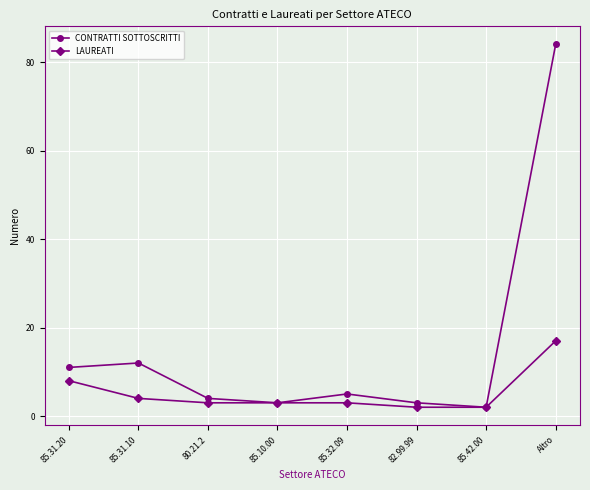

What is the spread (max minus min) of values at Altro?

67